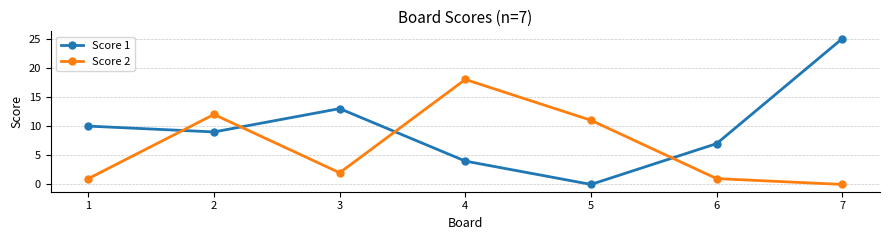

Which series has the largest range (max minus min)?

Score 1